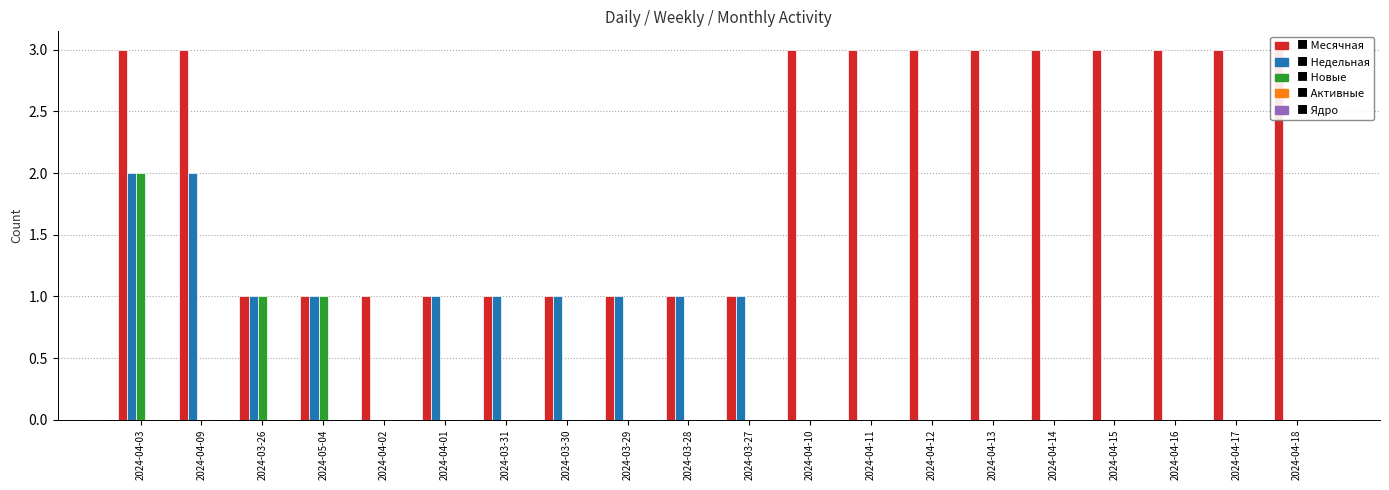

Reading left to right, transcribe all the data shown in this chart.

Месячная: 2024-04-03=3	2024-04-09=3	2024-03-26=1	2024-05-04=1	2024-04-02=1	2024-04-01=1	2024-03-31=1	2024-03-30=1	2024-03-29=1	2024-03-28=1	2024-03-27=1	2024-04-10=3	2024-04-11=3	2024-04-12=3	2024-04-13=3	2024-04-14=3	2024-04-15=3	2024-04-16=3	2024-04-17=3	2024-04-18=3
Недельная: 2024-04-03=2	2024-04-09=2	2024-03-26=1	2024-05-04=1	2024-04-02=0	2024-04-01=1	2024-03-31=1	2024-03-30=1	2024-03-29=1	2024-03-28=1	2024-03-27=1	2024-04-10=0	2024-04-11=0	2024-04-12=0	2024-04-13=0	2024-04-14=0	2024-04-15=0	2024-04-16=0	2024-04-17=0	2024-04-18=0
Новые: 2024-04-03=2	2024-04-09=0	2024-03-26=1	2024-05-04=1	2024-04-02=0	2024-04-01=0	2024-03-31=0	2024-03-30=0	2024-03-29=0	2024-03-28=0	2024-03-27=0	2024-04-10=0	2024-04-11=0	2024-04-12=0	2024-04-13=0	2024-04-14=0	2024-04-15=0	2024-04-16=0	2024-04-17=0	2024-04-18=0
Активные: 2024-04-03=0	2024-04-09=0	2024-03-26=0	2024-05-04=0	2024-04-02=0	2024-04-01=0	2024-03-31=0	2024-03-30=0	2024-03-29=0	2024-03-28=0	2024-03-27=0	2024-04-10=0	2024-04-11=0	2024-04-12=0	2024-04-13=0	2024-04-14=0	2024-04-15=0	2024-04-16=0	2024-04-17=0	2024-04-18=0
Ядро: 2024-04-03=0	2024-04-09=0	2024-03-26=0	2024-05-04=0	2024-04-02=0	2024-04-01=0	2024-03-31=0	2024-03-30=0	2024-03-29=0	2024-03-28=0	2024-03-27=0	2024-04-10=0	2024-04-11=0	2024-04-12=0	2024-04-13=0	2024-04-14=0	2024-04-15=0	2024-04-16=0	2024-04-17=0	2024-04-18=0